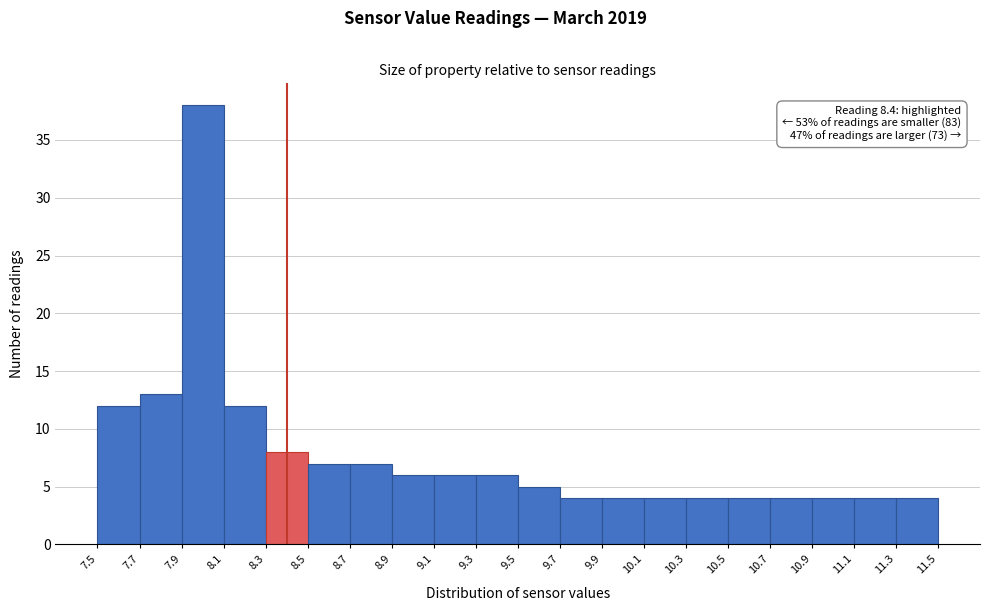

Over which range of the x-axis is the bar tallest?

7.9 to 8.1